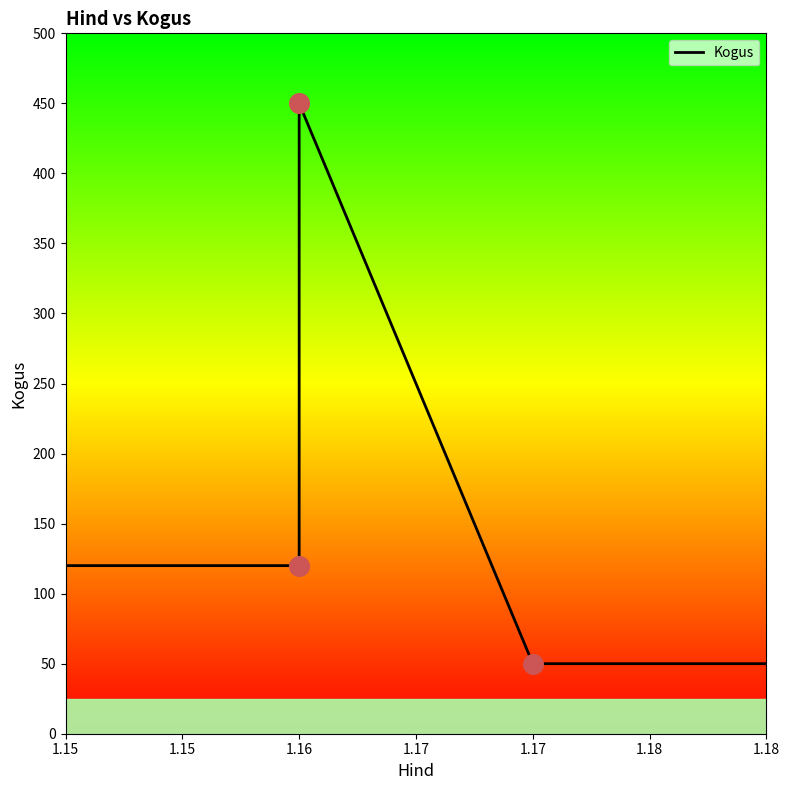

What is the ratio of the value at 1.15 to the value at 1.16?

1.0